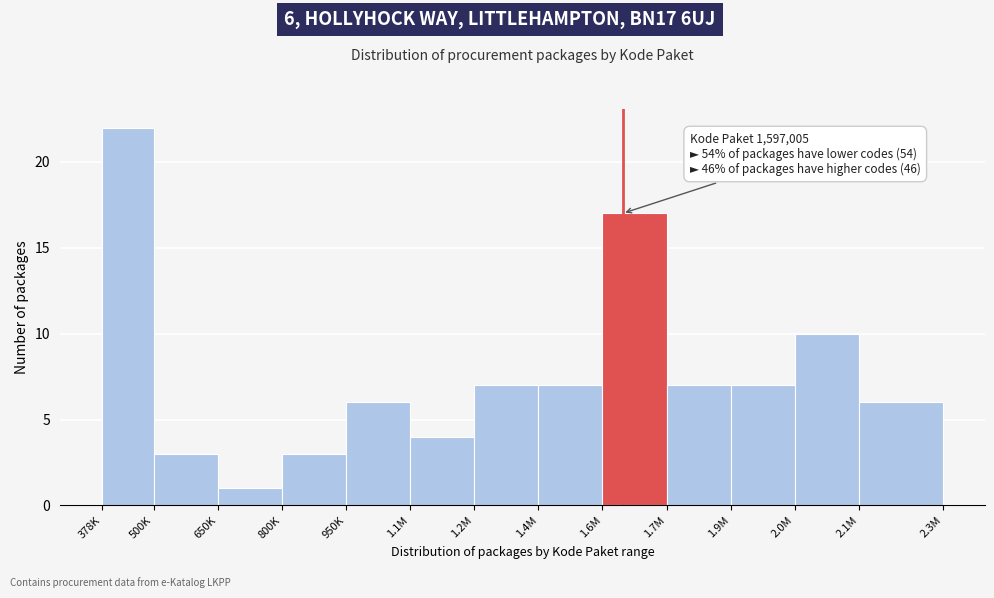

Reading left to right, transcribe all the data shown in this chart.

378K=22	500K=3	650K=1	800K=3	950K=6	1.1M=4	1.2M=7	1.4M=7	1.6M=17	1.7M=7	1.9M=7	2.0M=10	2.1M=6